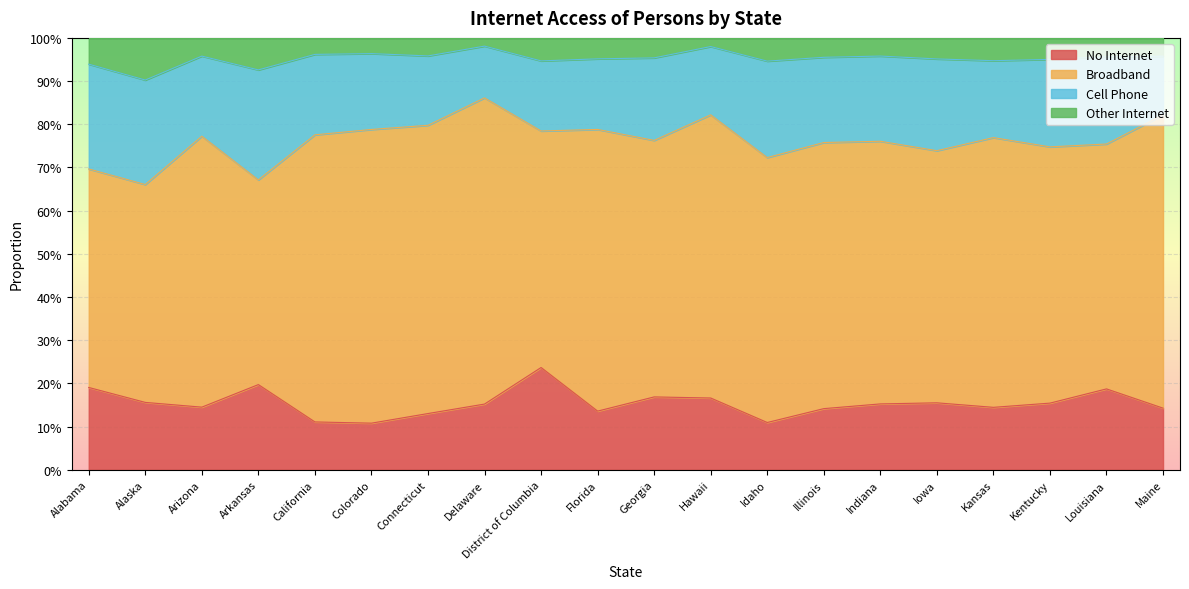

What is the value of the No Internet point at the 15th from the left?

0.2